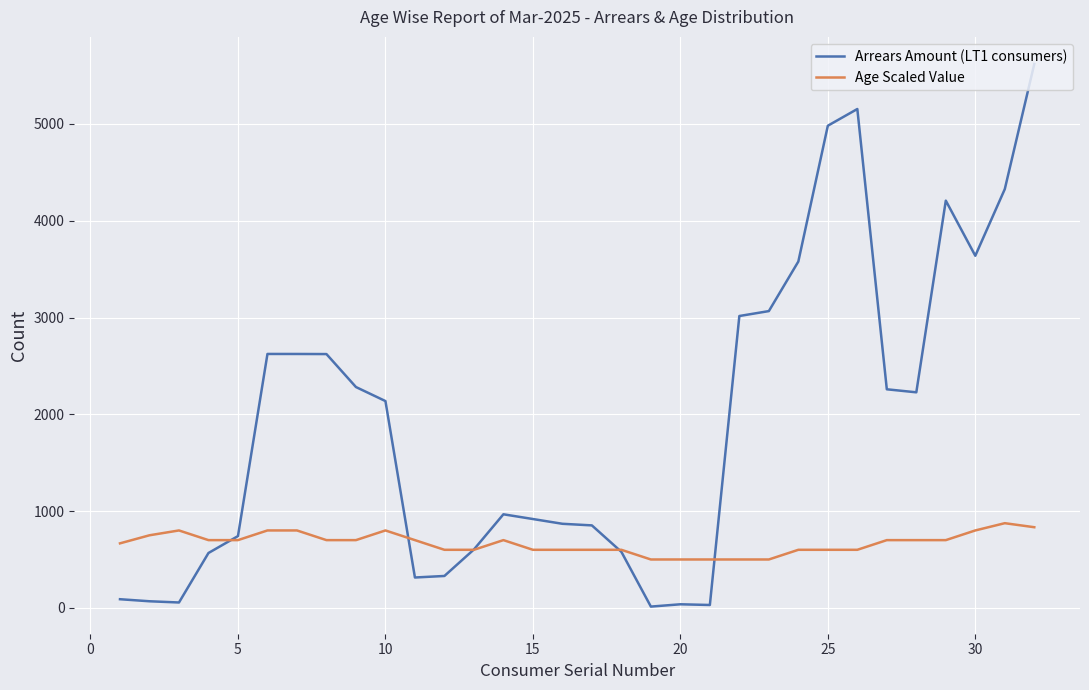

Which series has the largest total across all categories?

Arrears Amount (LT1 consumers)